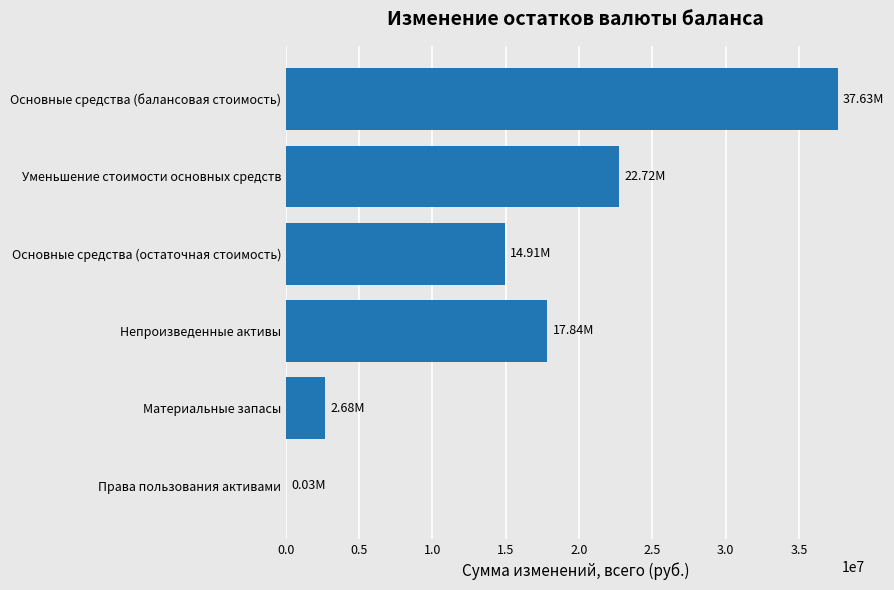

What is the sum of all values?

95812319.6